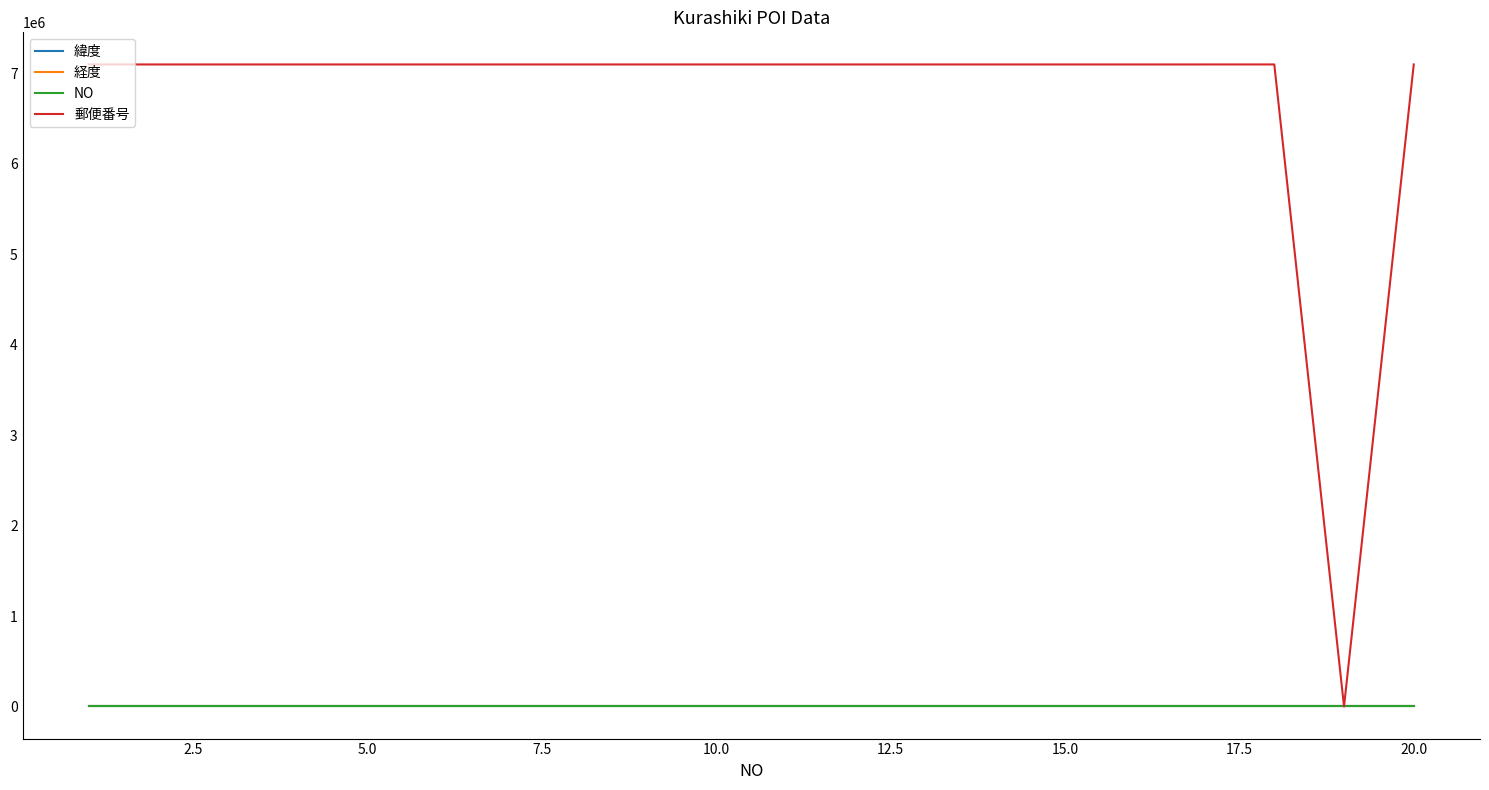

What is the maximum value for 郵便番号?

7100133.0